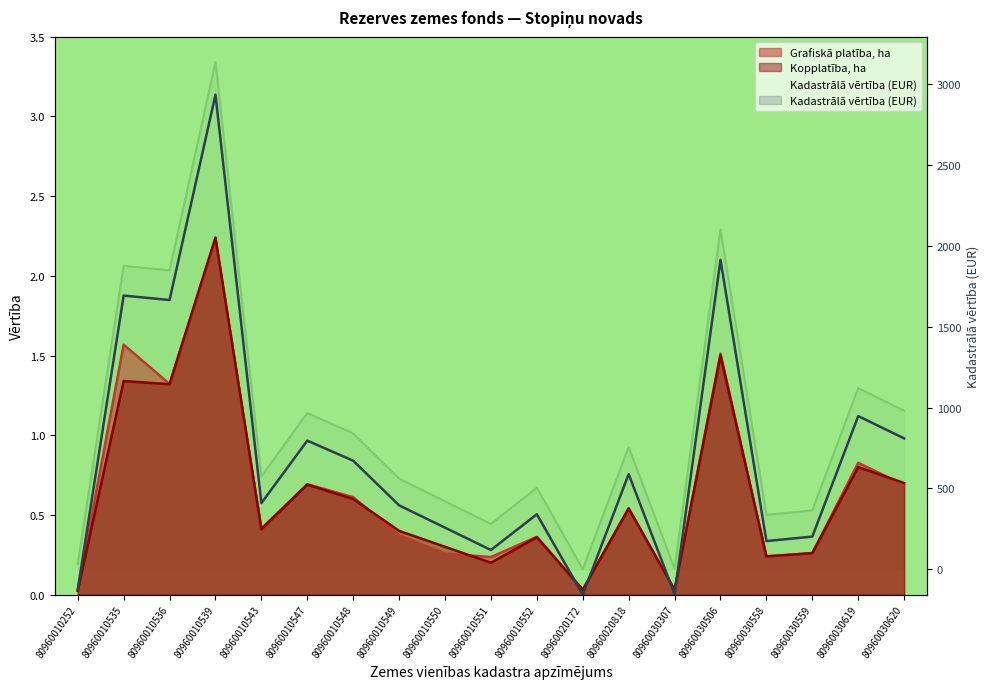

How many lines are shown in the chart?

3